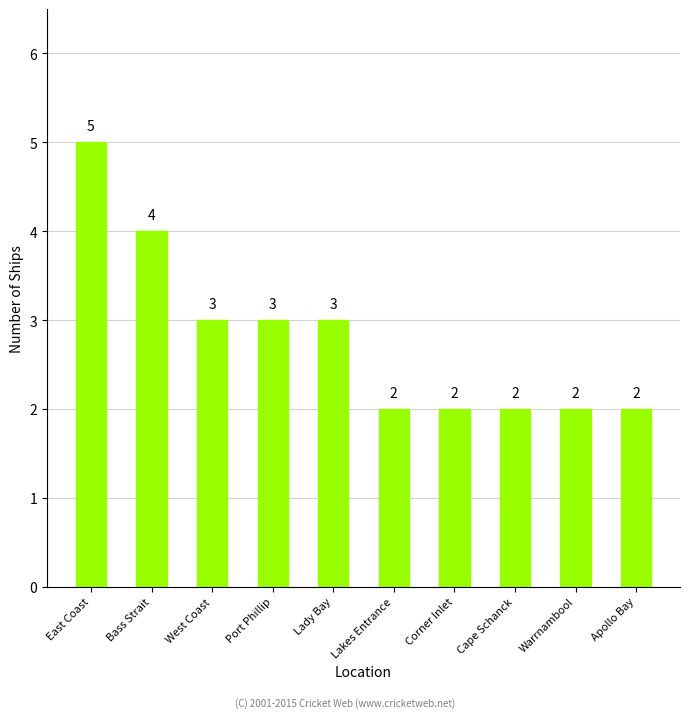

Reading left to right, transcribe all the data shown in this chart.

5	4	3	3	3	2	2	2	2	2